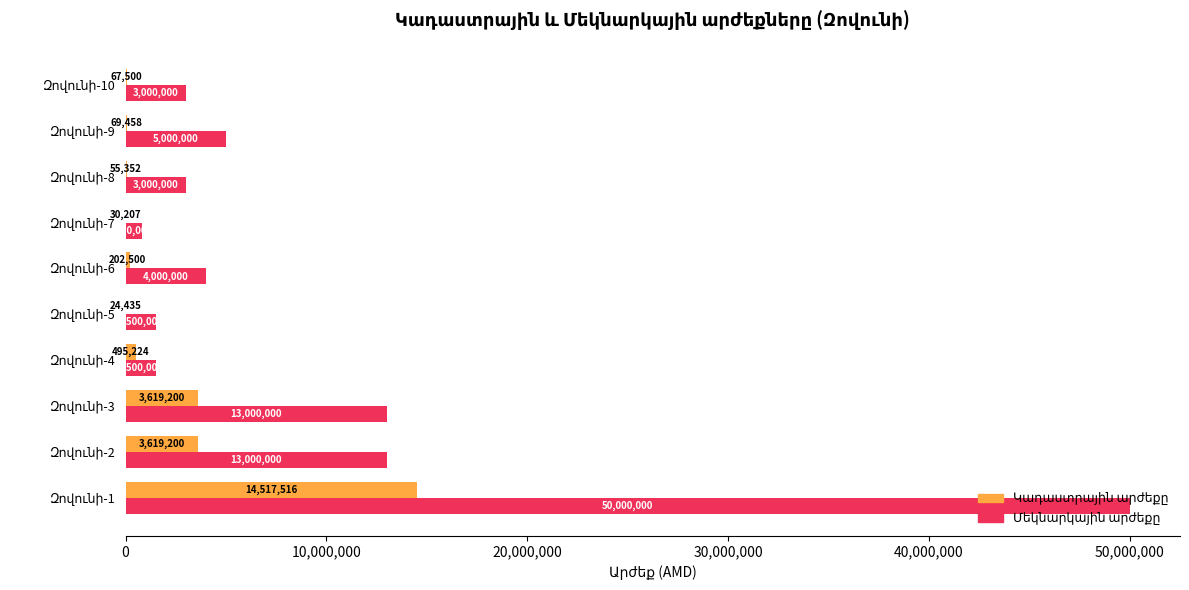

What is the greatest value displayed?

50000000